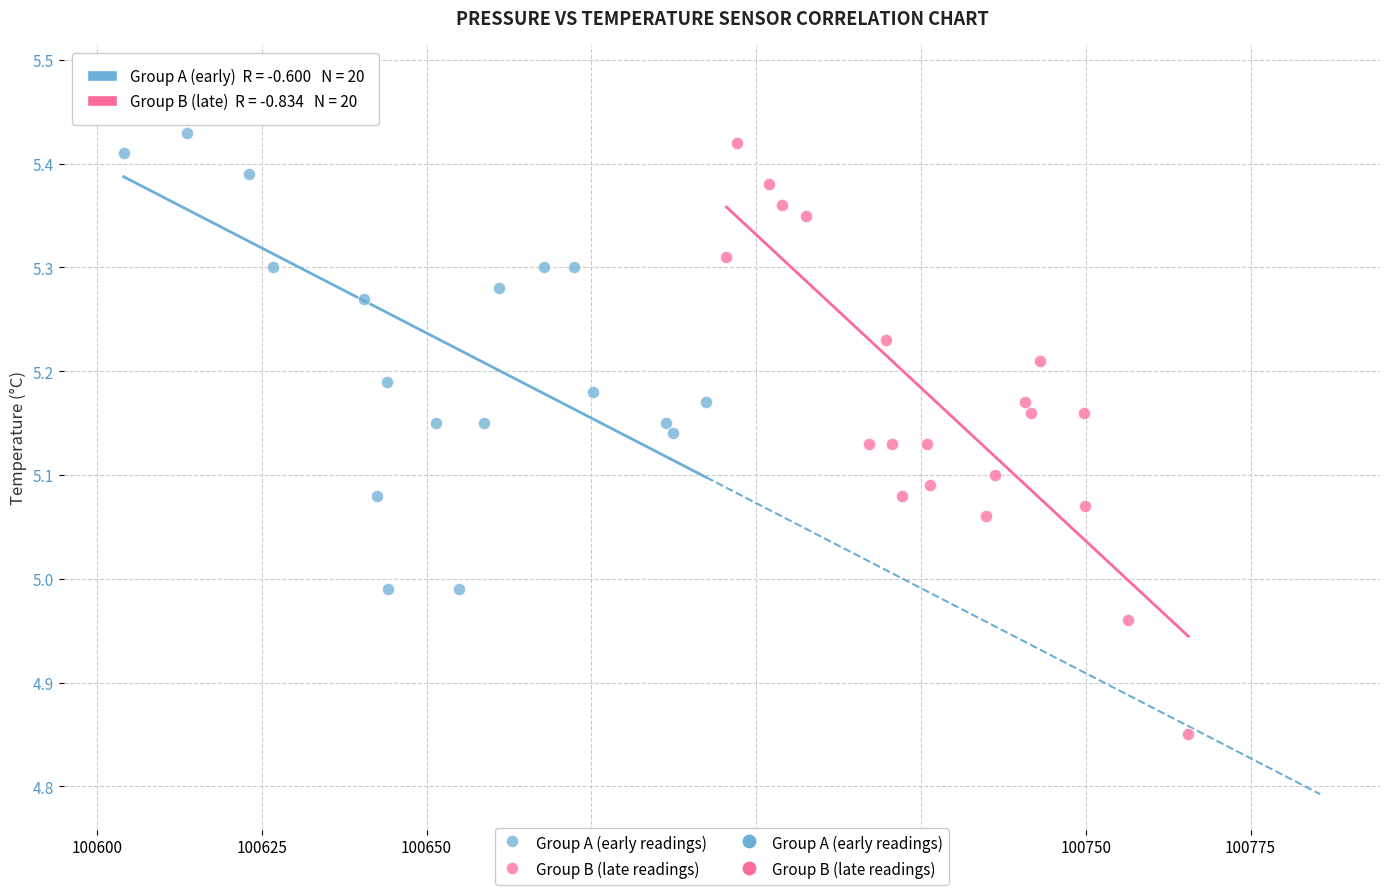

Which series has the widest spread of Y values?

Group B (late readings)